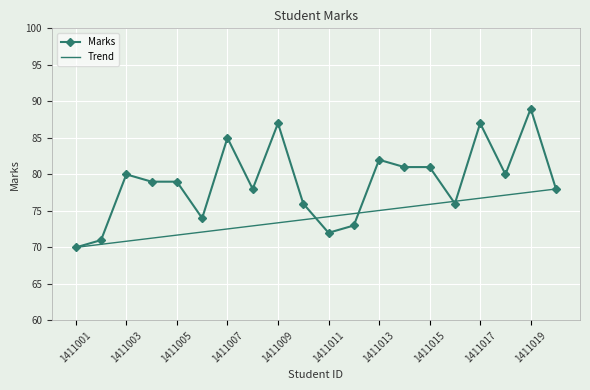

What is the ratio of the value at 1411013 to the value at 1411009?

0.9